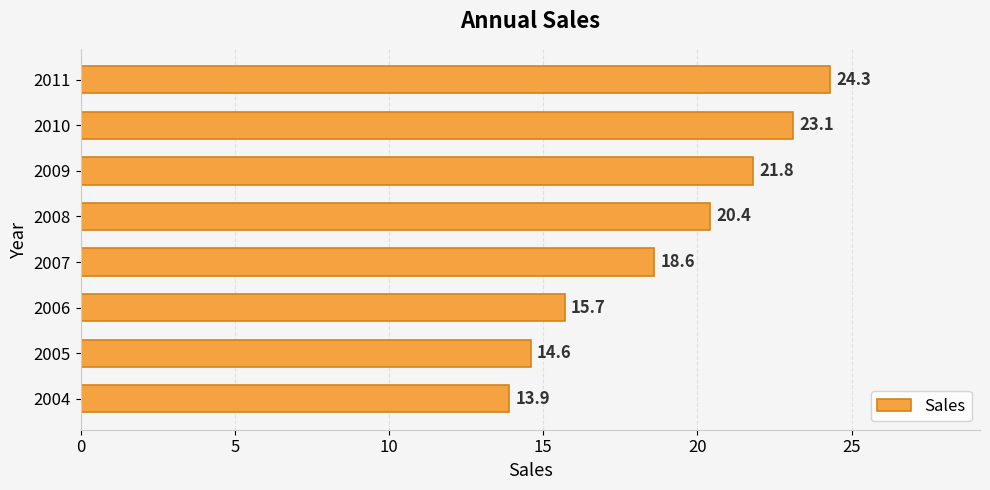

Where is the data nearest to the value 19?

2007